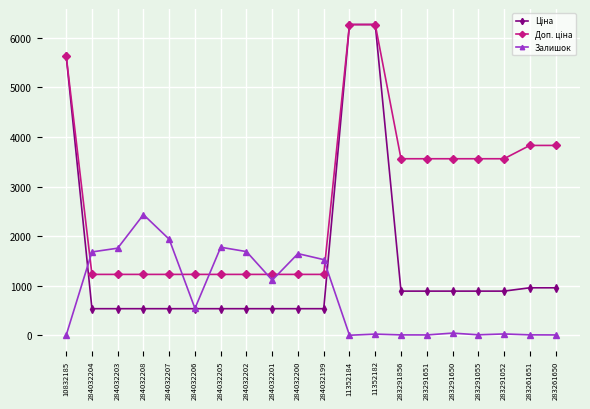

Is it true that Залишок equals 616.6 at 284032205?

False